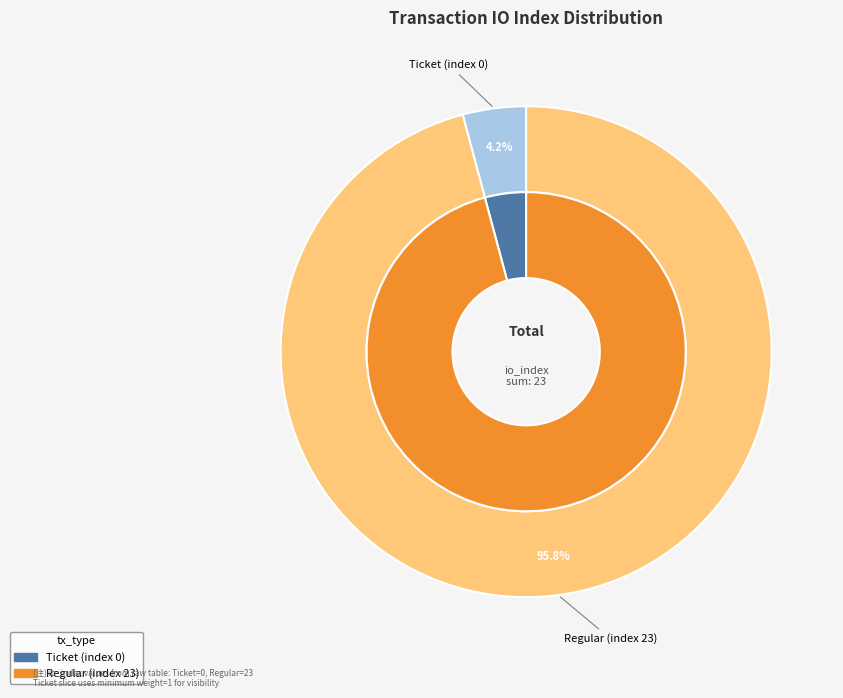

Rank the categories by value from highest to lowest.

Regular (index 23), Ticket (index 0)